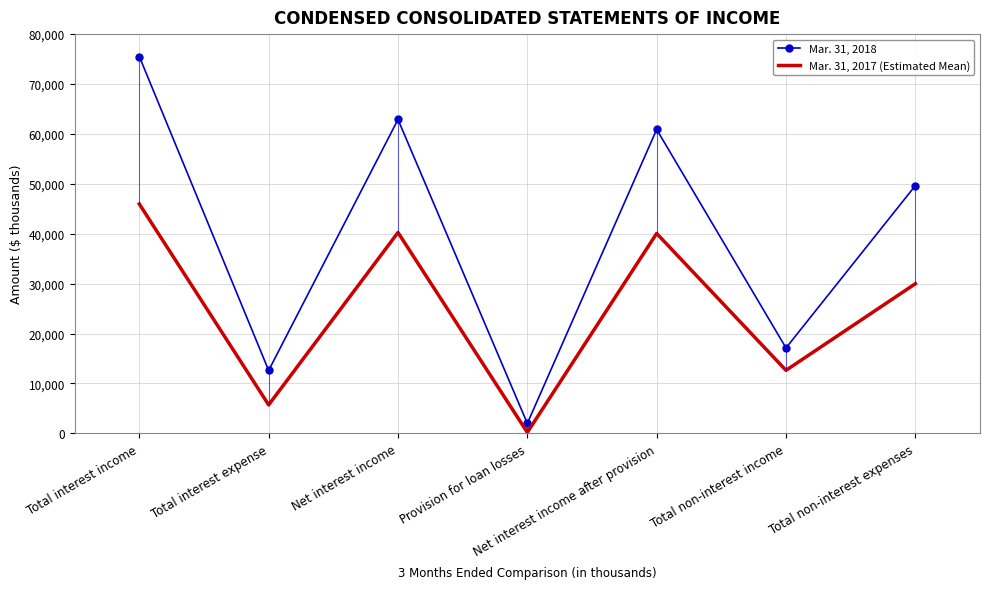

True or false: Mar. 31, 2018 and Mar. 31, 2017 (Estimated Mean) cross at least once.

False